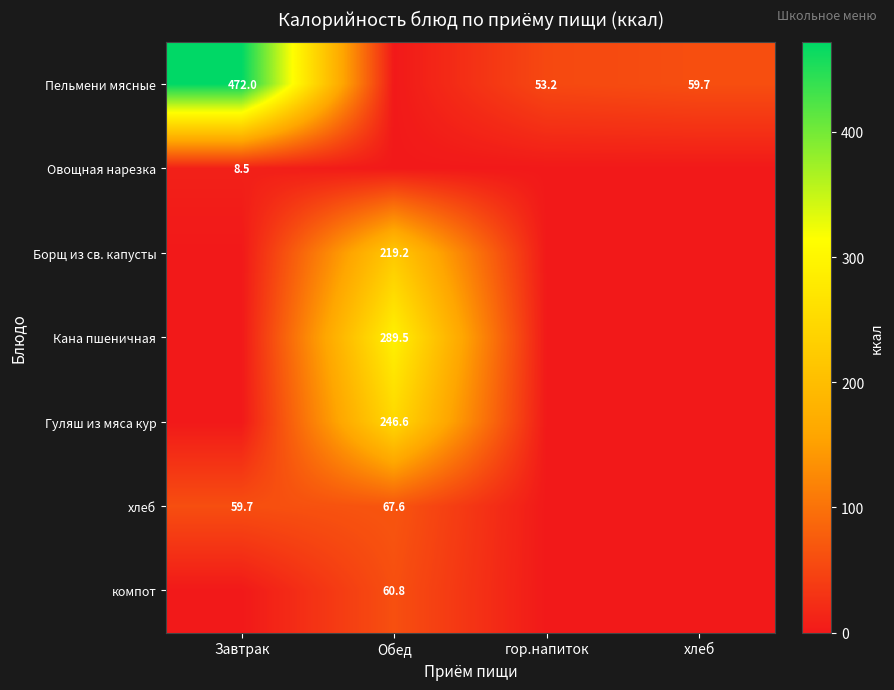

Is it true that Кана пшеничная equals 128.1 at Обед?

False